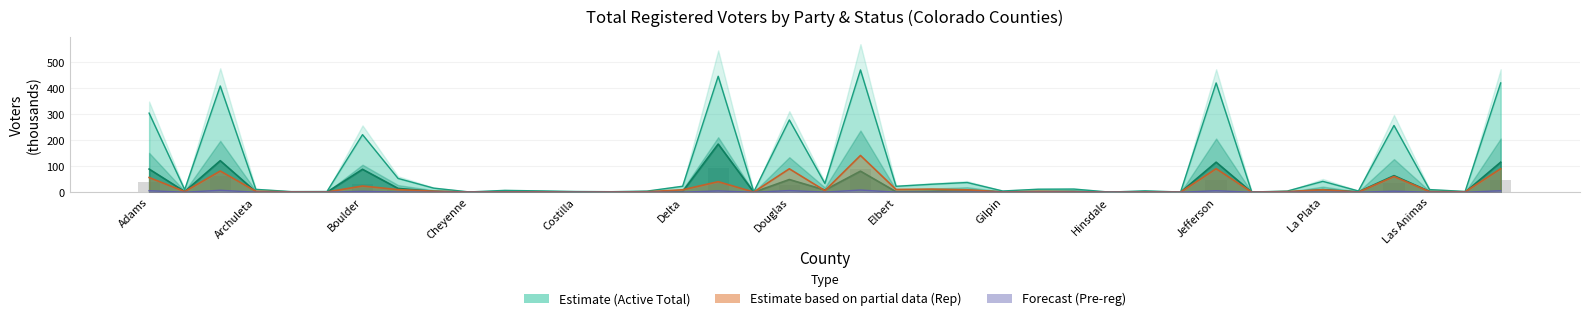

Is the value of inactive_total at 11 greater than the value of active_REP at 23?

No